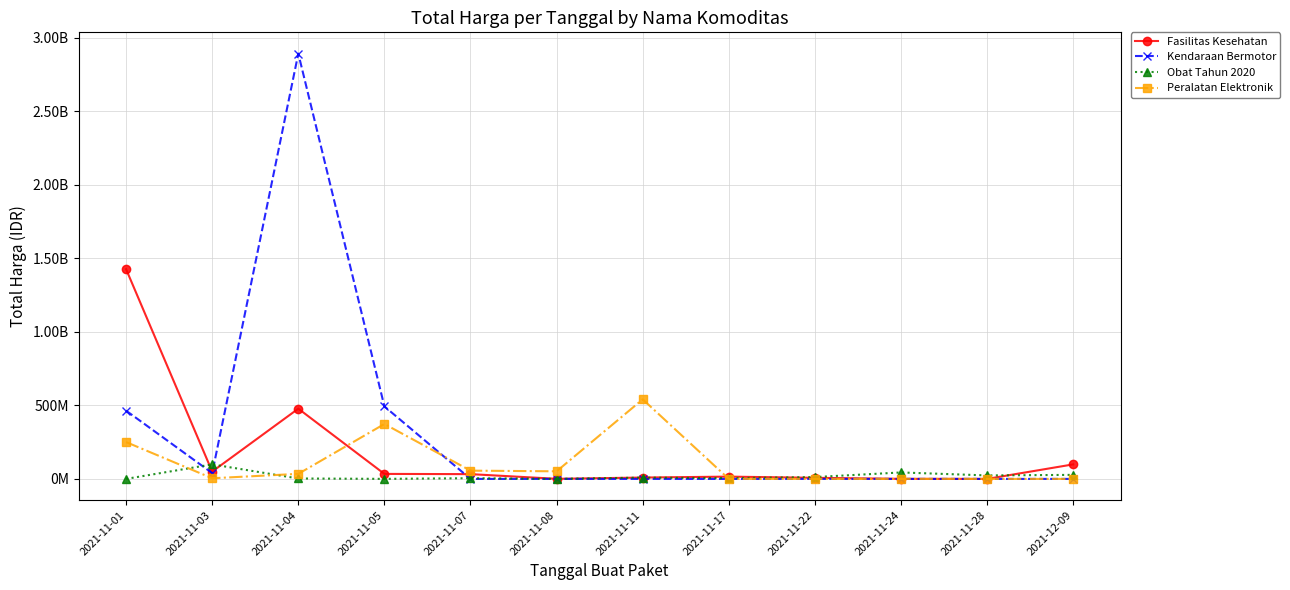

List the series in order of their overall mean, lowest first.

Obat Tahun 2020, Peralatan Elektronik, Fasilitas Kesehatan, Kendaraan Bermotor